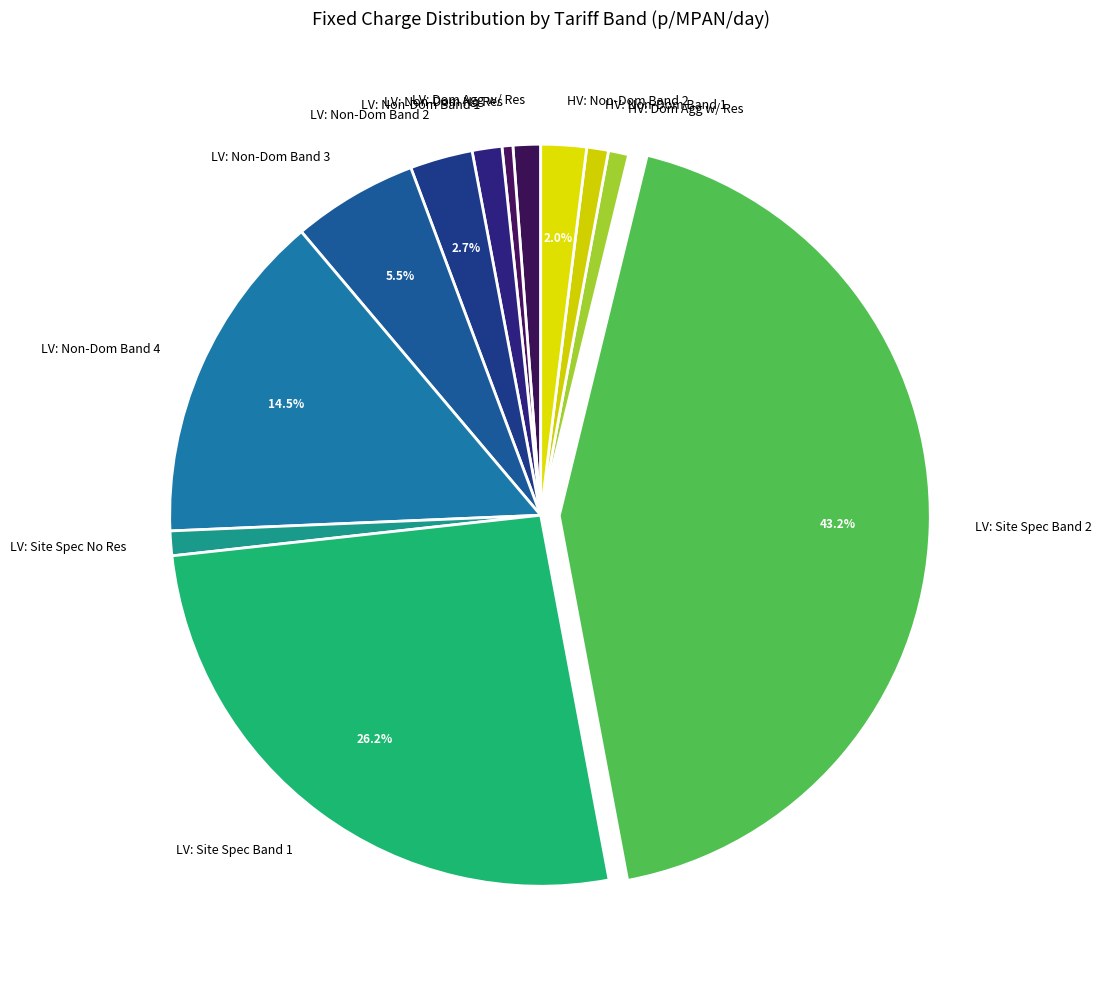

Is there any slice that represents more than half of the pie?

No